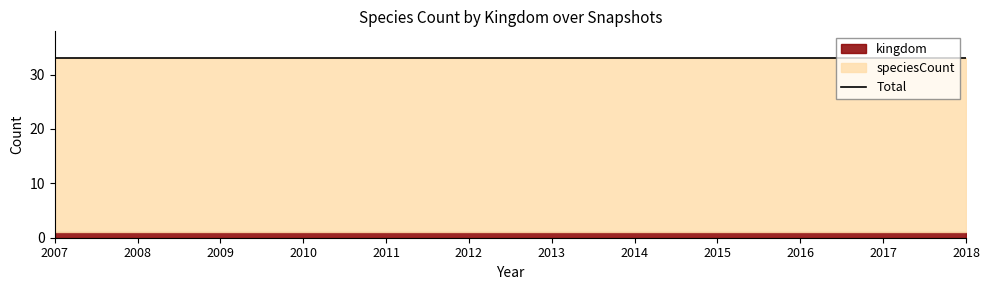

Between 2009 and 2012, which series saw the biggest shift?

kingdom